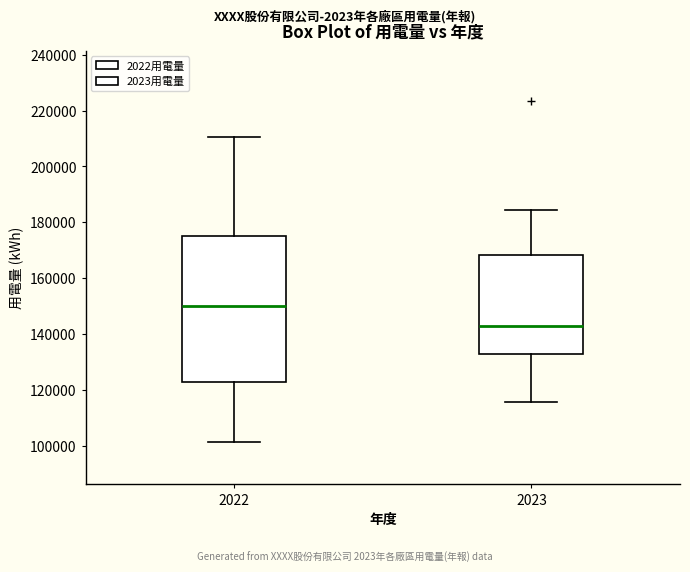

Reading left to right, read every box against the y-axis: the position of its median line, the range the box covers, and the ends of its whiskers. The values are not printed on the chart, so give them approximately, as read against the axis.

2022: median 150000, box 122000 to 176000, whiskers 102000 to 210000
2023: median 142000, box 132000 to 168000, whiskers 116000 to 184000